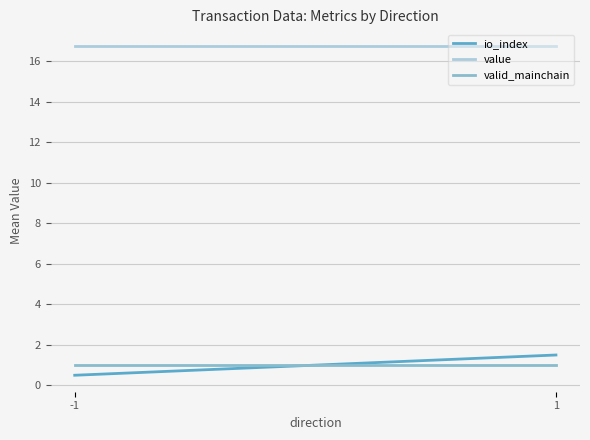

What is the average value of the io_index series?

1.0